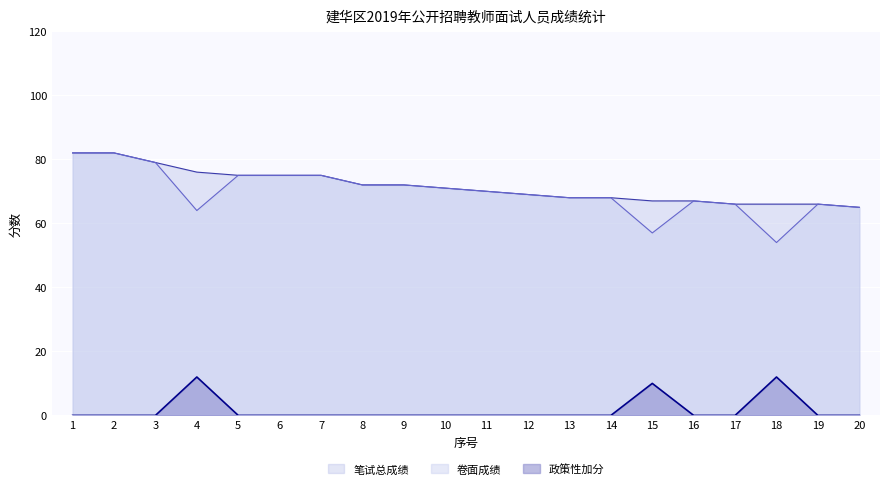

List the series in order of their peak value, lowest first.

政策性加分, 卷面成绩, 笔试总成绩